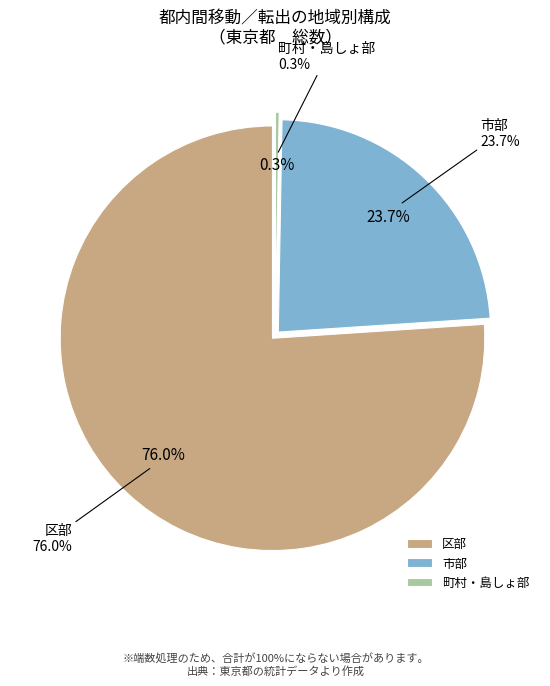

Is 日本人 the majority of the pie?

No